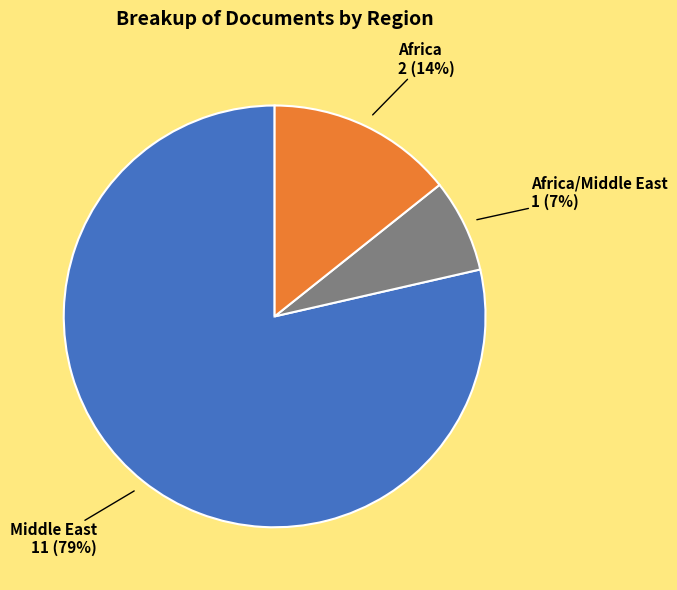

Is there a majority slice in this chart?

Yes